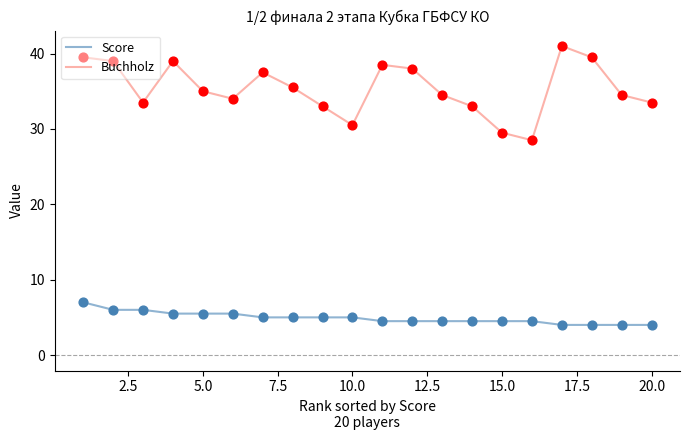

What are all the series names shown in the legend?

Score, Buchholz